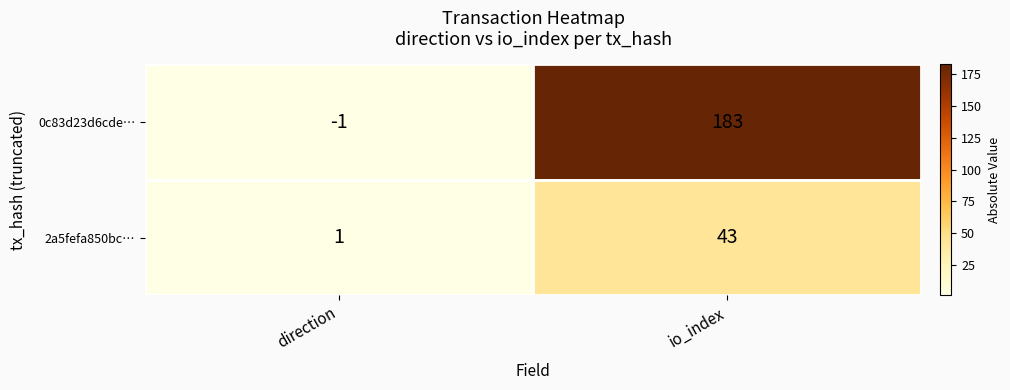

What is the difference between the maximum and minimum values in the 0c83d23d6cde… series?

184